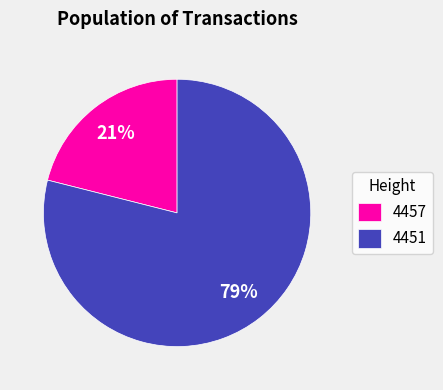

Rank the categories by value from lowest to highest.

4457, 4451